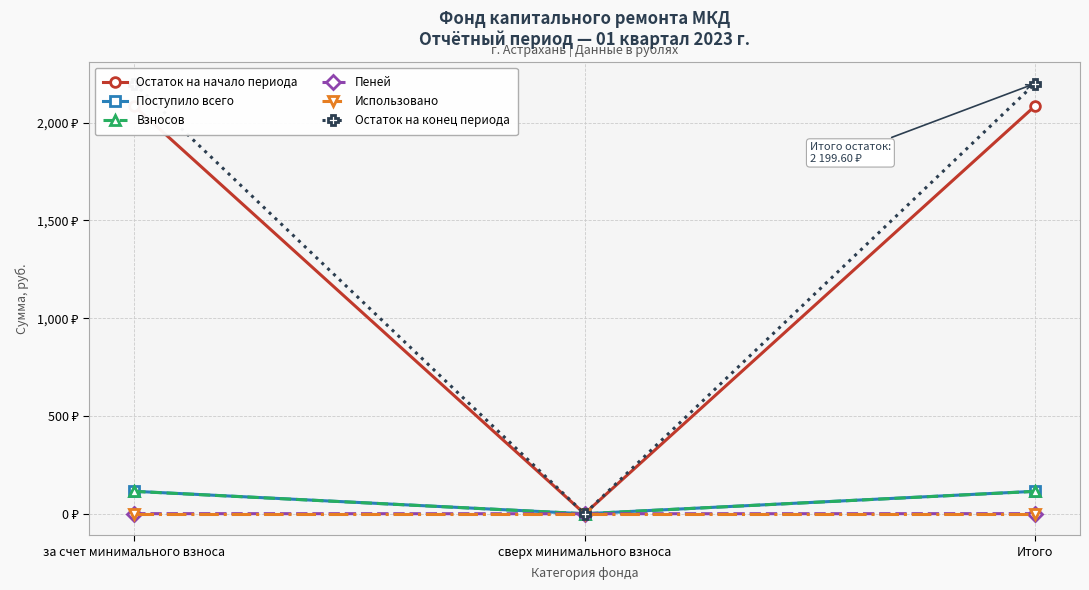

Is the value of Поступило всего at Итого greater than the value of Остаток на начало периода at за счет минимального взноса?

No